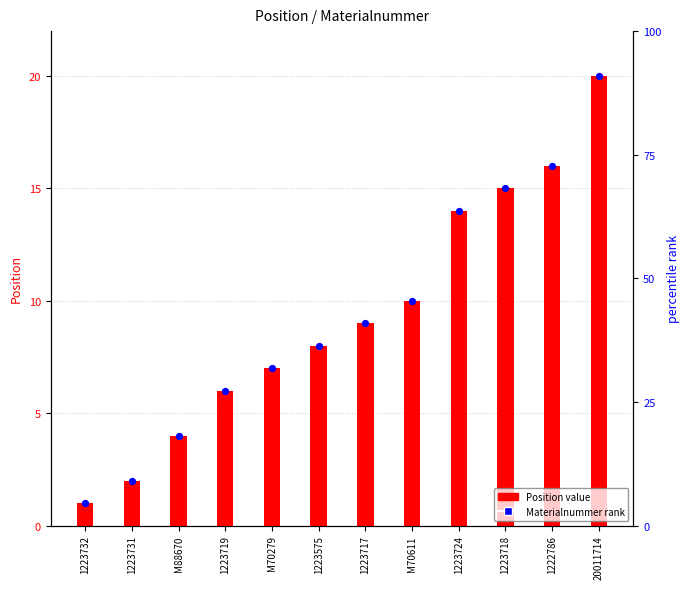

Which series reaches the minimum Y coordinate?

Position